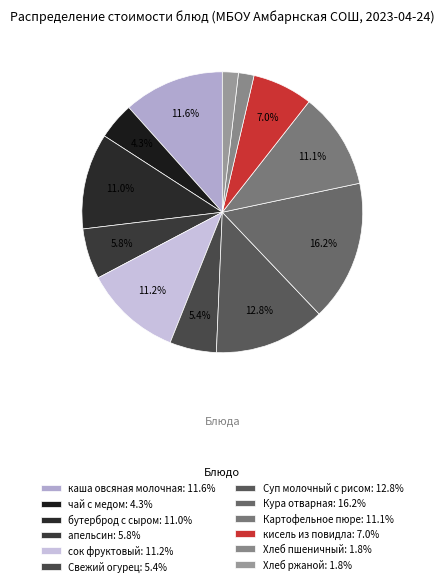

To the nearest percent, what is the average slice percentage?

8%